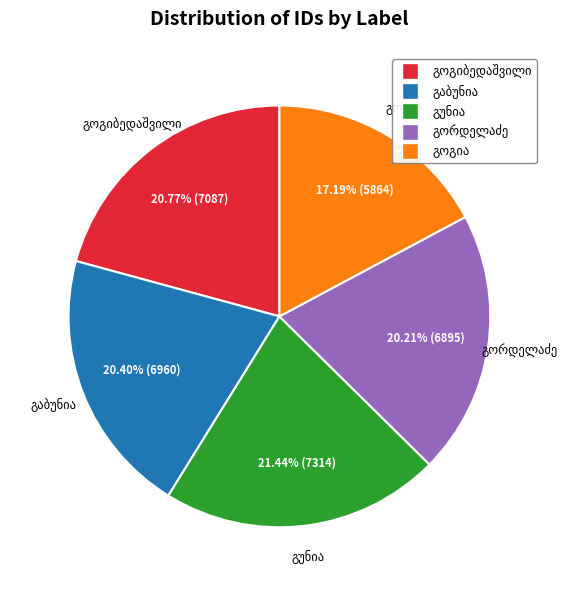

To the nearest percent, what is the average slice percentage?

20%